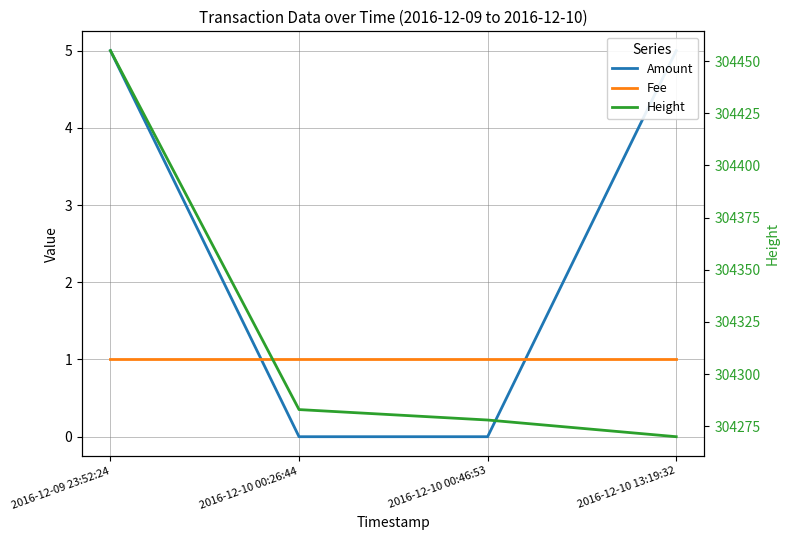

Reading left to right, what are all the values shown in this chart?

Amount: 5	0	0	5
Fee: 1	1	1	1
Height: 304455	304283	304278	304270